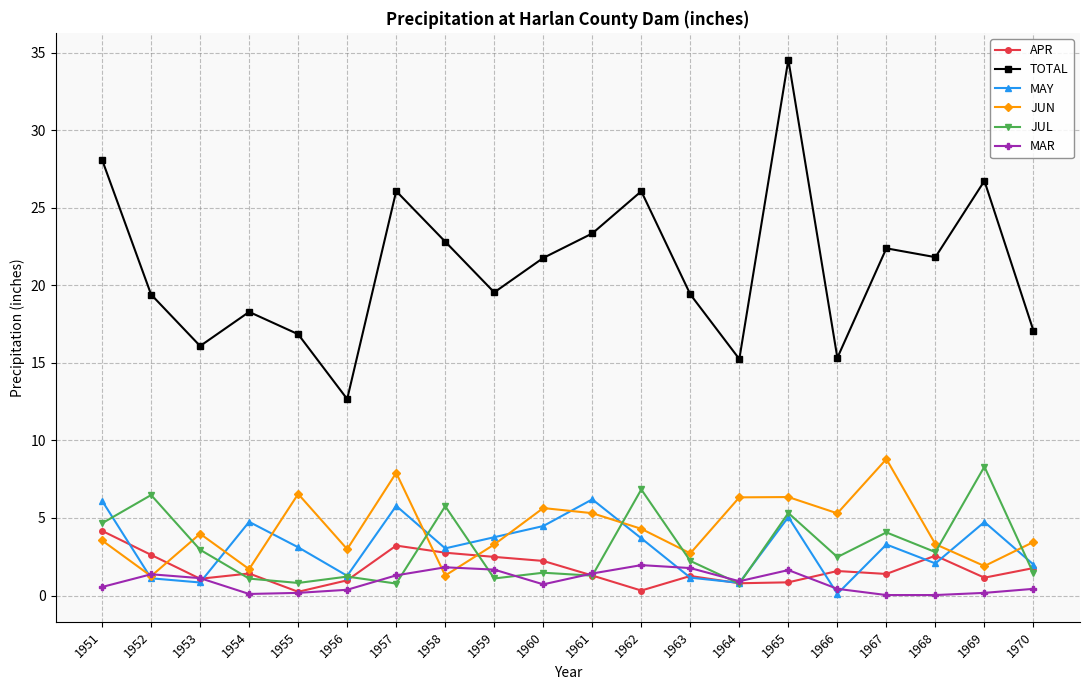

Between 1955 and 1965, which series saw the biggest shift?

TOTAL